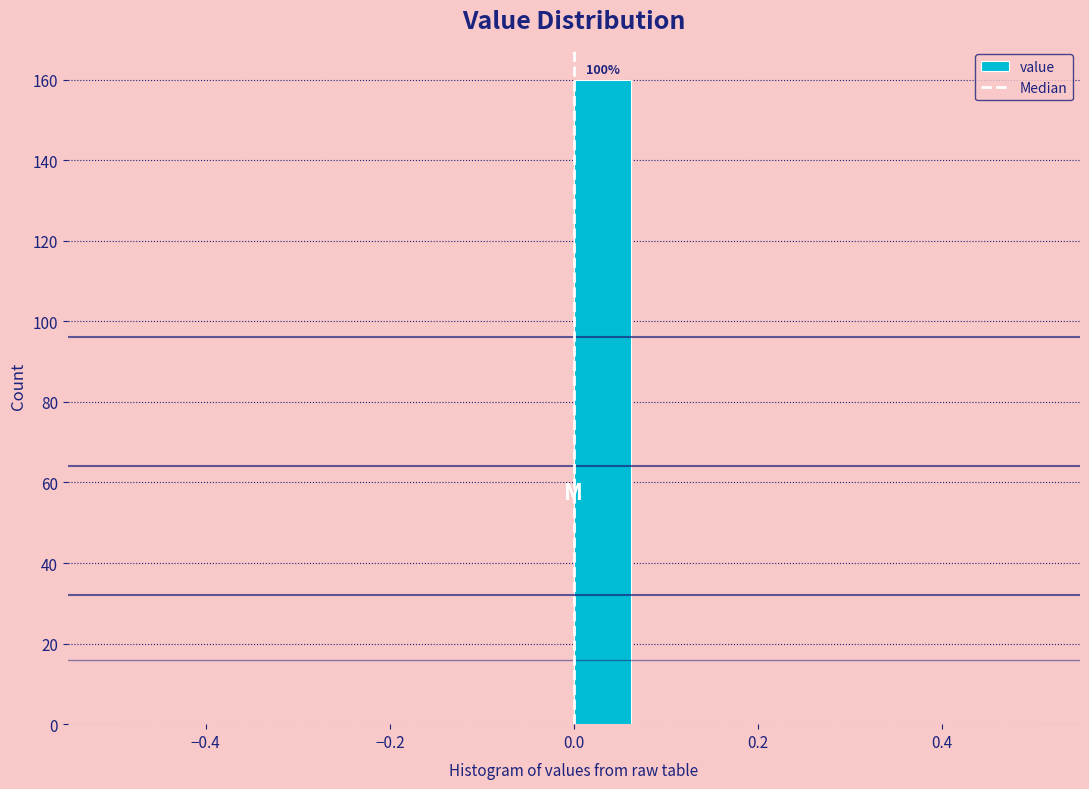

Read against the x-axis, roughly where is the centre of the tallest bar?

0.04